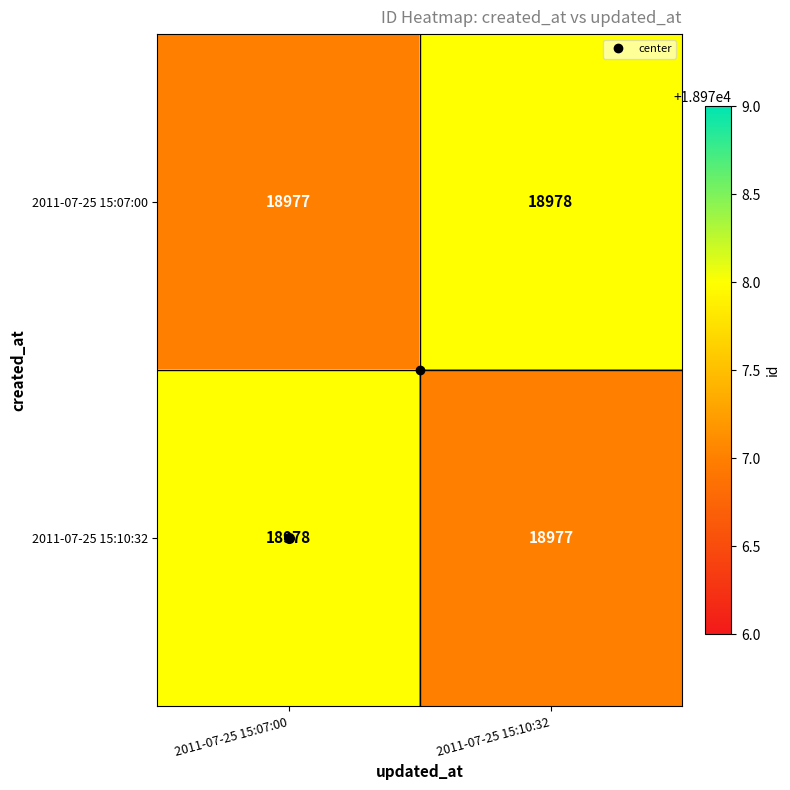

What is the greatest value displayed?

18978